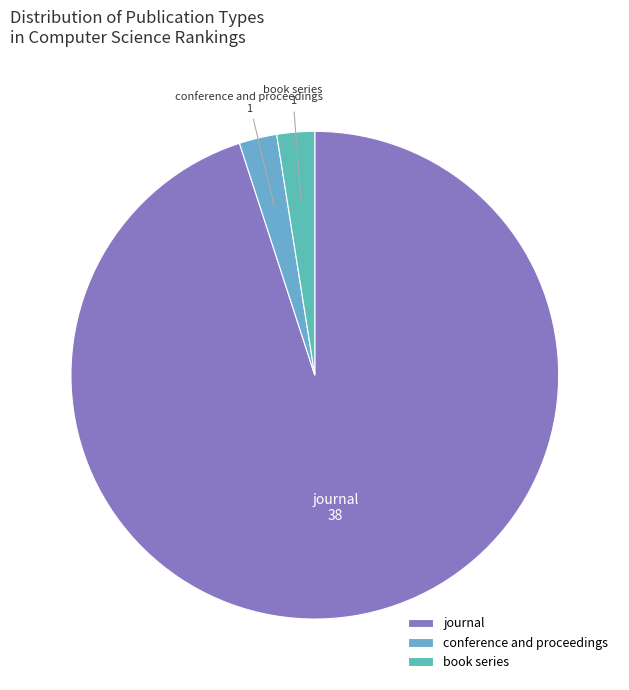

The conference and proceedings slice represents 18% of the pie. True or false?

False